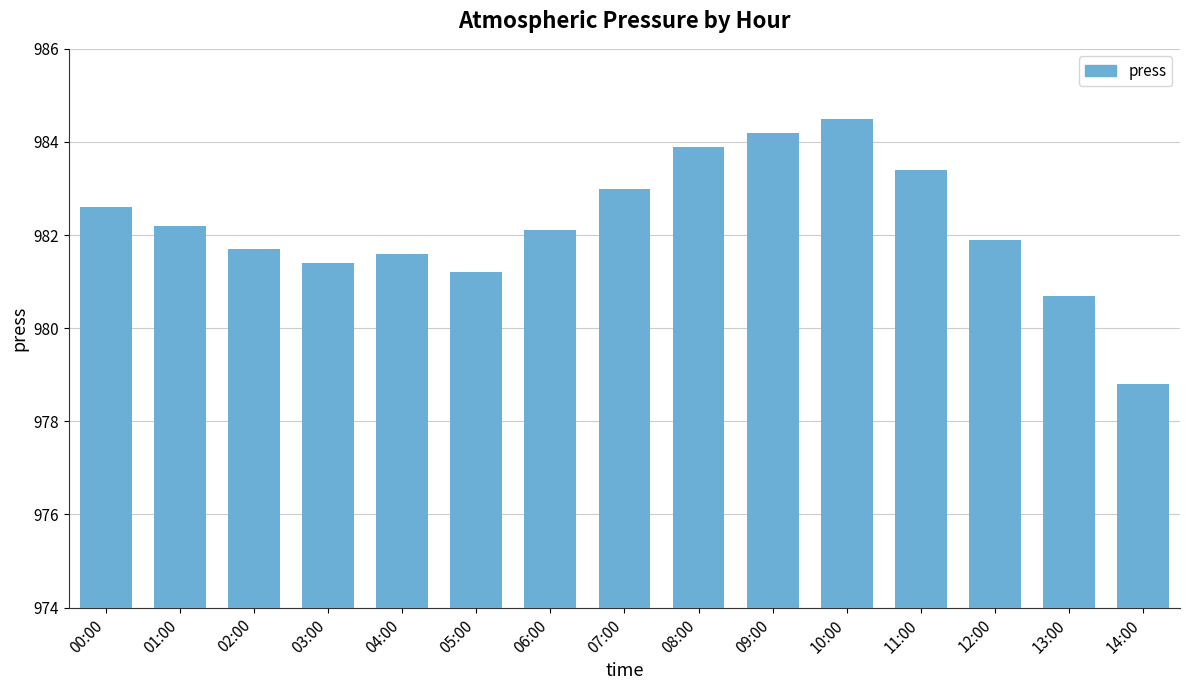

List the labels in order of value, smallest first.

14:00, 13:00, 05:00, 03:00, 04:00, 02:00, 12:00, 06:00, 01:00, 00:00, 07:00, 11:00, 08:00, 09:00, 10:00